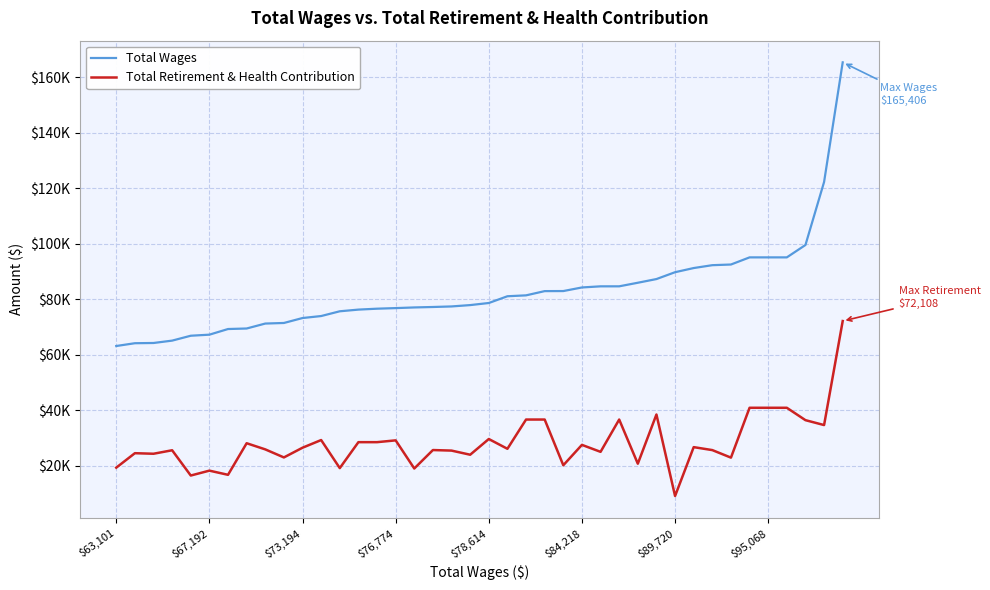

What are all the series names shown in the legend?

Total Wages, Total Retirement & Health Contribution